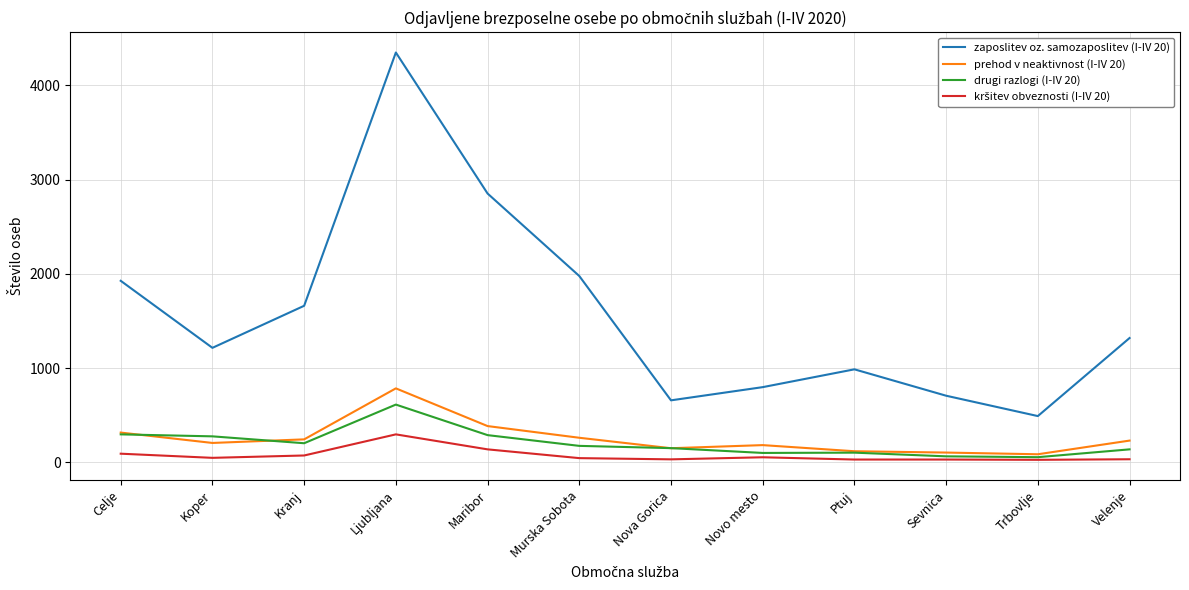

What is the total value across all series at Nova Gorica?

991